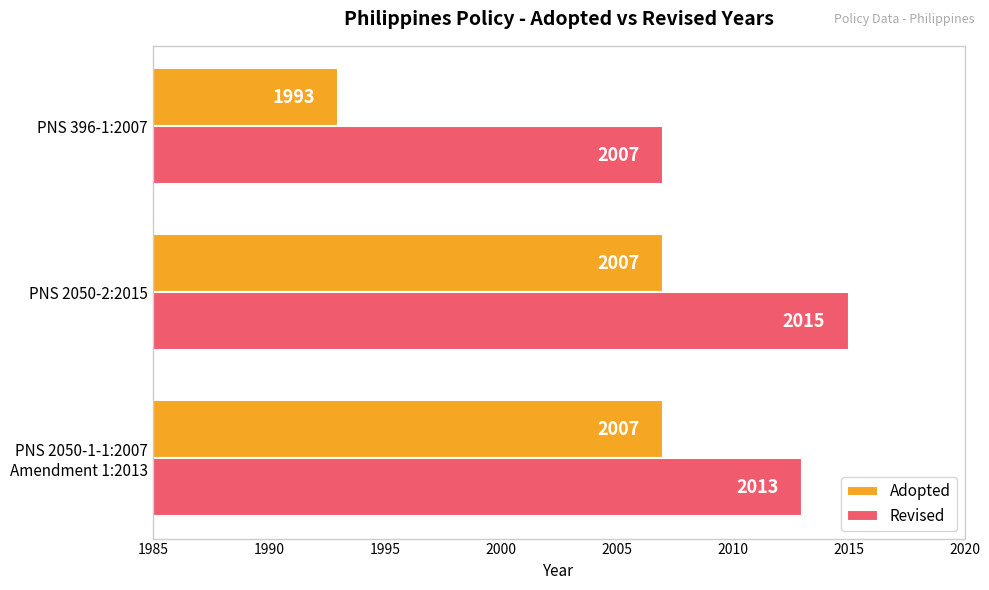

True or false: Revised has a value of 2015 at PNS 2050-2:2015.

True